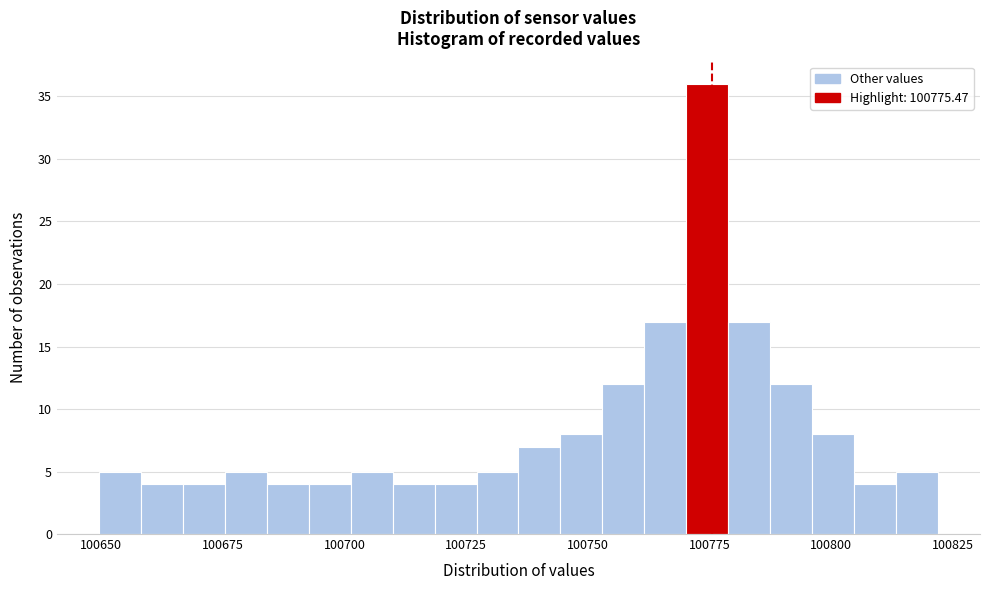

Around what value on the x-axis is the tallest bar? Give the approximate position of its centre, as read against the axis.

100775